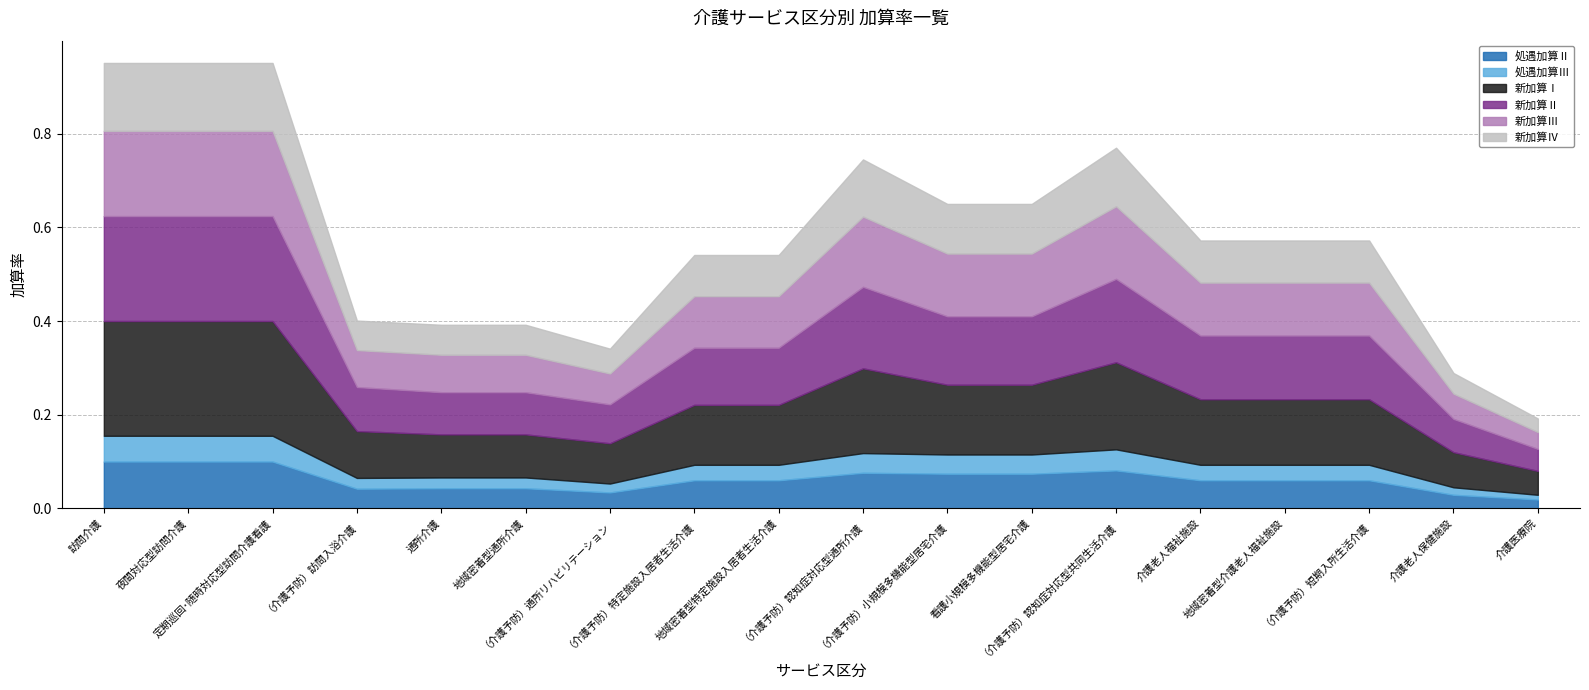

What is the difference between the highest and lowest values at 地域密着型特定施設入居者生活介護?

0.1